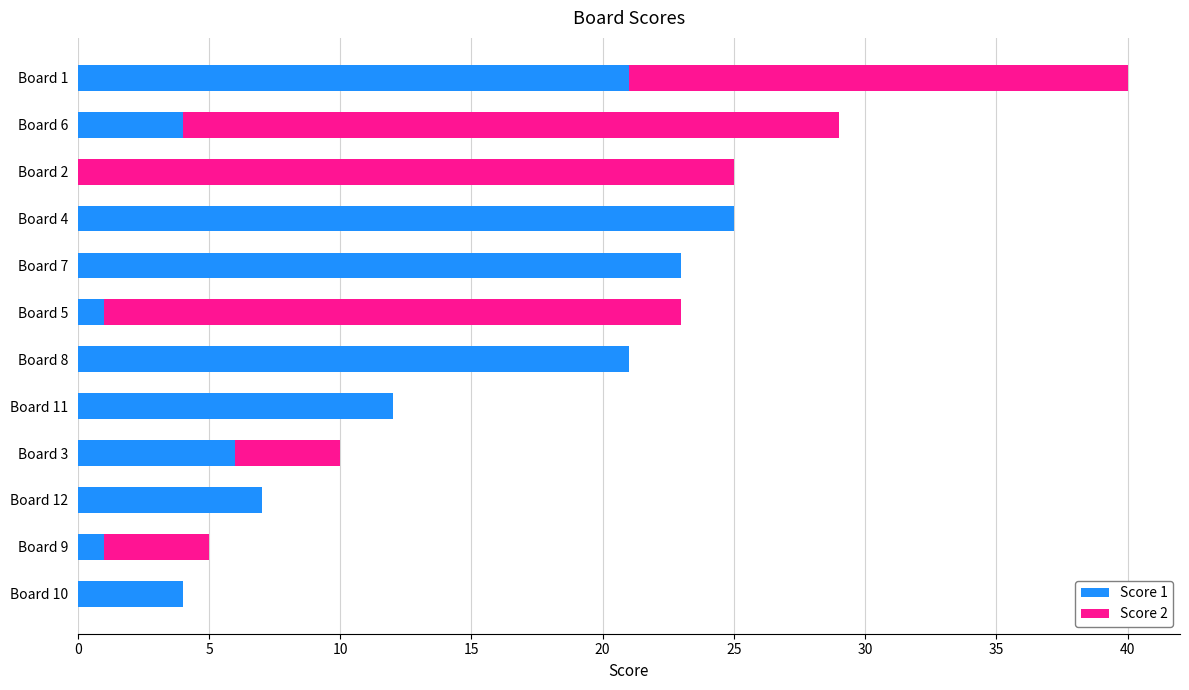

At which label does Score 1 reach its peak?

Board 4